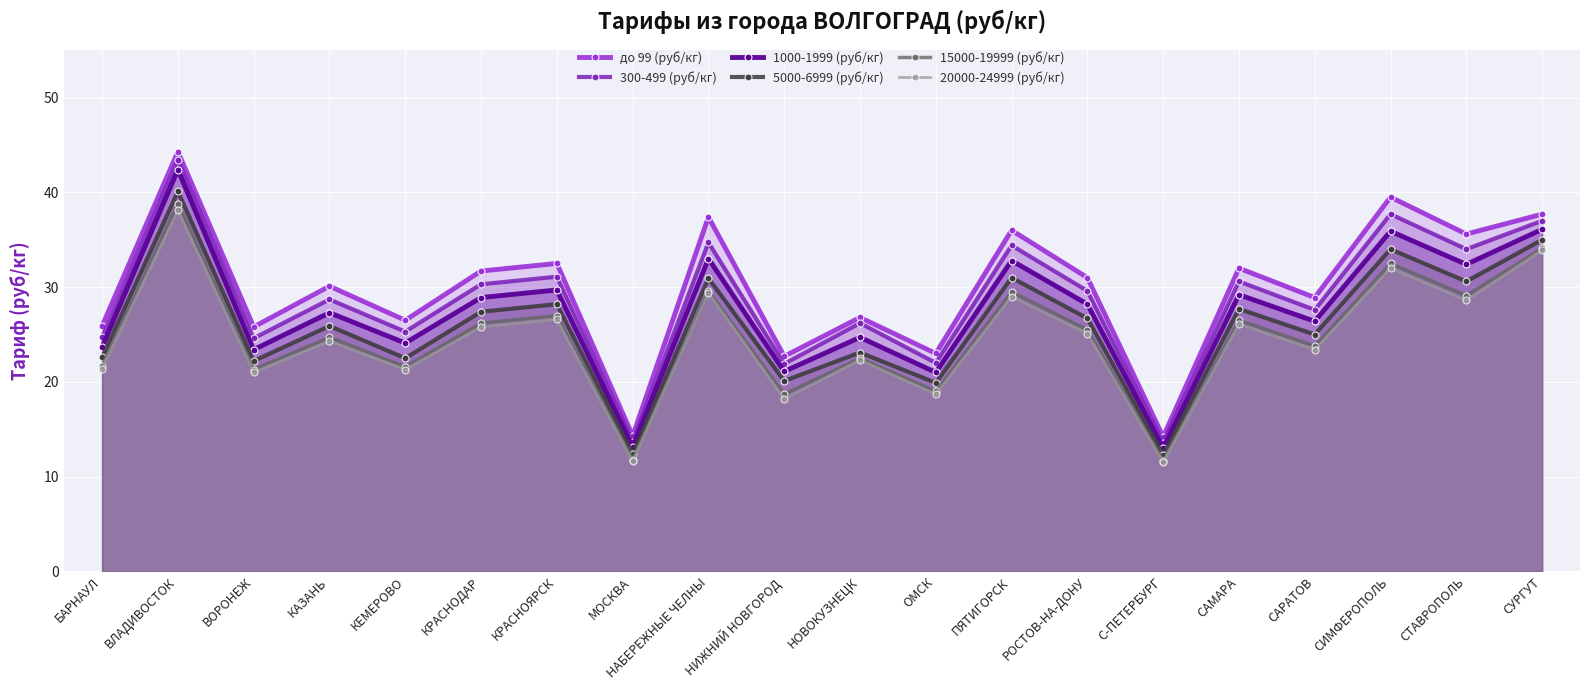

True or false: 300-499 (руб/кг) and 1000-1999 (руб/кг) cross at least once.

False